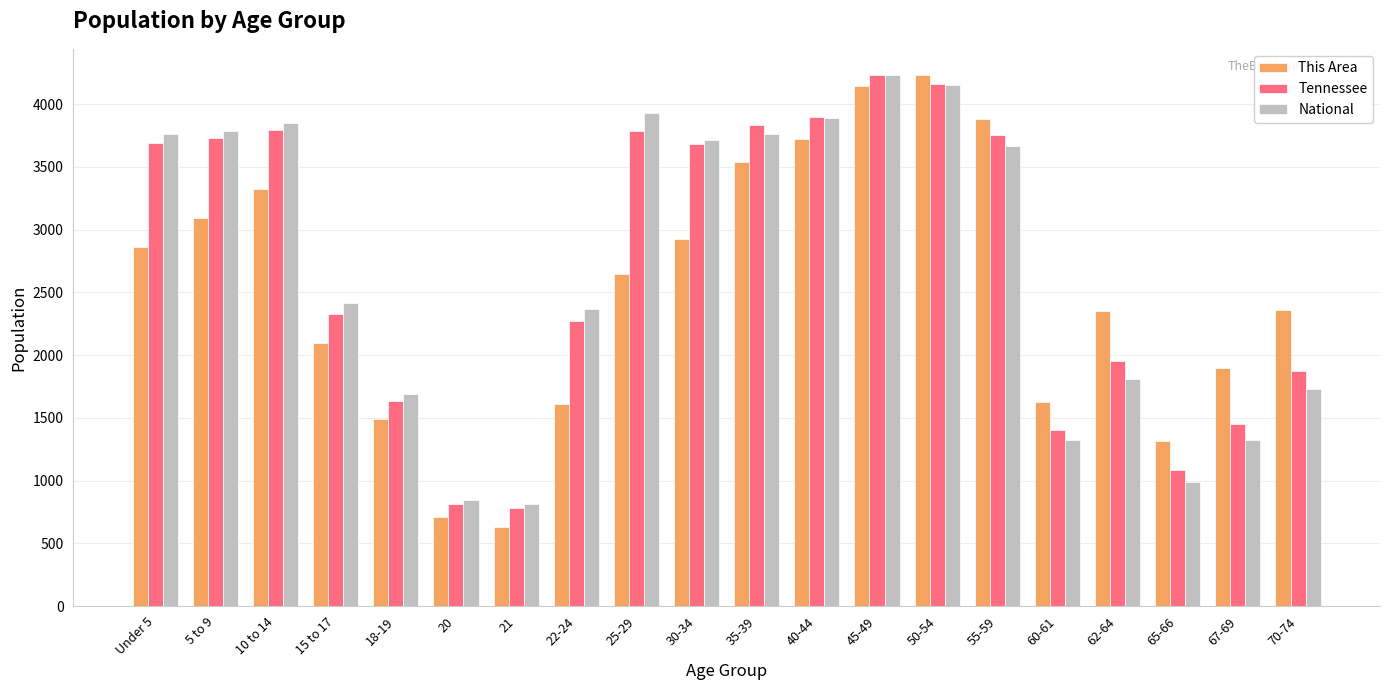

What is the difference between the This Area values at 30-34 and 50-54?

1305.0